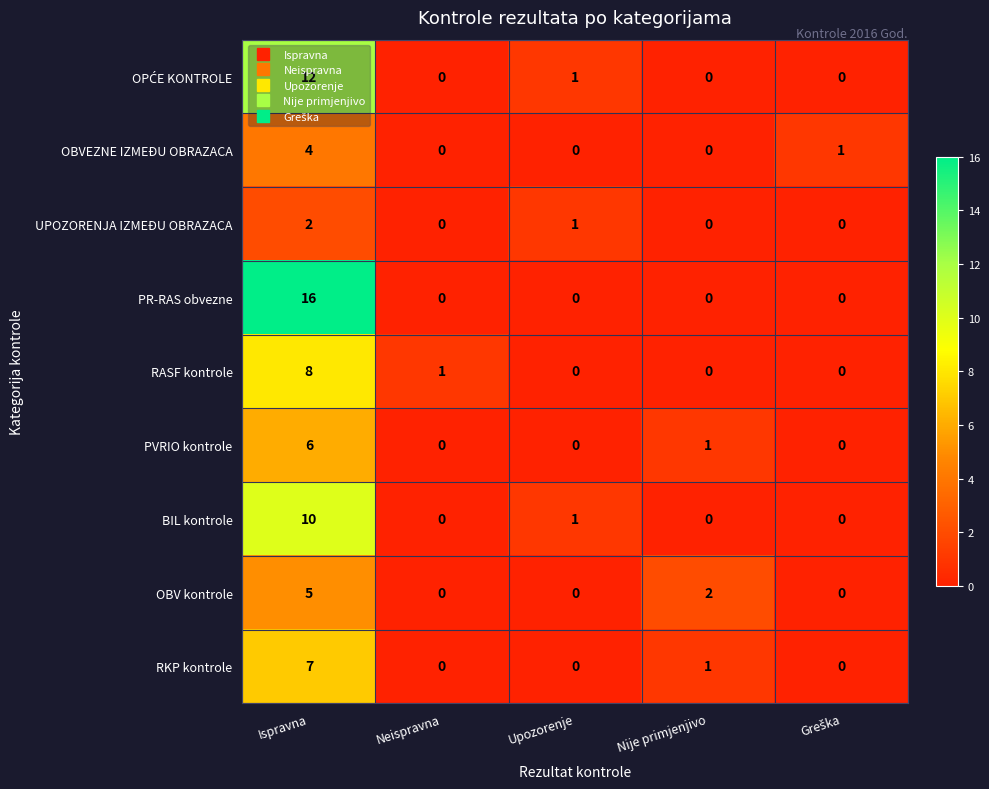

What is the difference between the highest and lowest values at Ispravna?

14